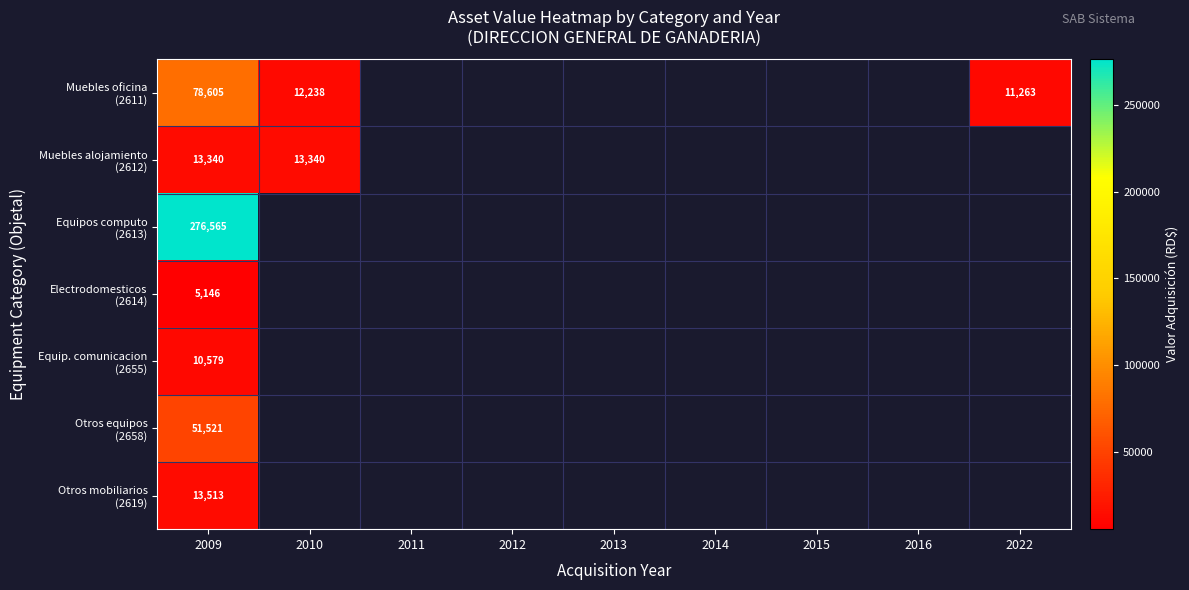

List the series in order of their peak value, highest first.

Equipos computo (2613), Muebles oficina (2611), Otros equipos (2658), Otros mobiliarios (2619), Muebles alojamiento (2612), Equip. comunicacion (2655), Electrodomesticos (2614)